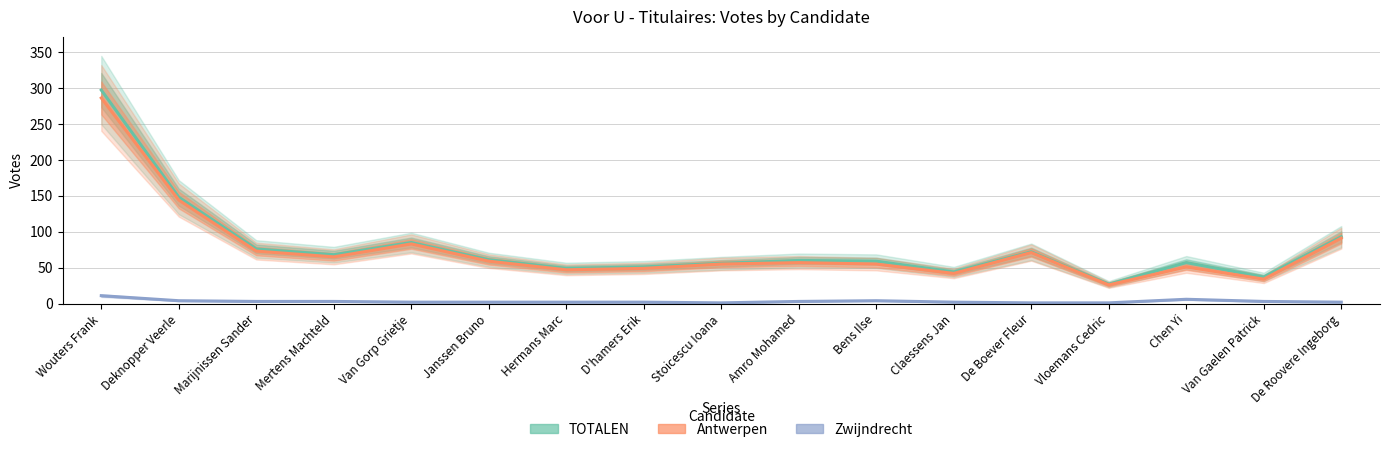

List the labels in order of Zwijndrecht value, smallest first.

Stoicescu Ioana, De Boever Fleur, Vloemans Cedric, Van Gorp Grietje, Janssen Bruno, Hermans Marc, D'hamers Erik, Claessens Jan, De Roovere Ingeborg, Marijnissen Sander, Mertens Machteld, Amro Mohamed, Van Gaelen Patrick, Deknopper Veerle, Bens Ilse, Chen Yi, Wouters Frank